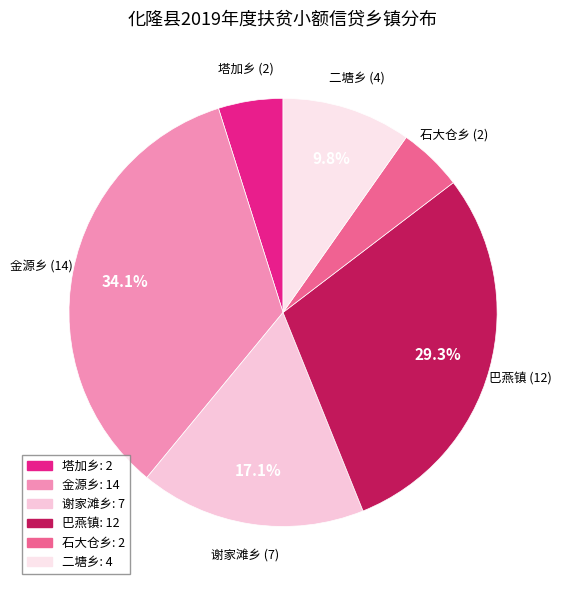

What percentage is NOT represented by 谢家滩乡?

82.9%